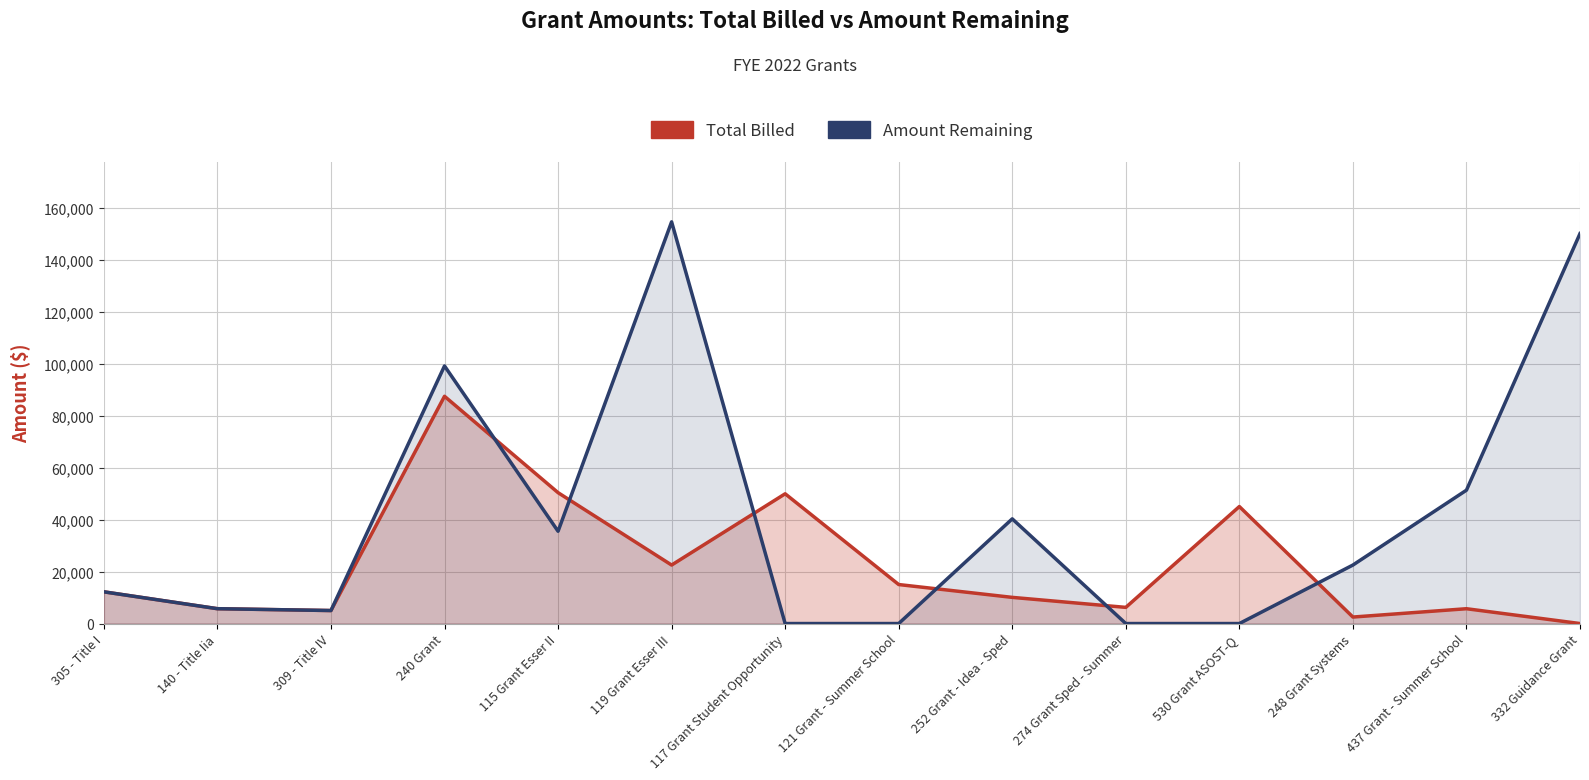

Is it true that Total Billed equals 50345.1 at 115 Grant Esser II?

True